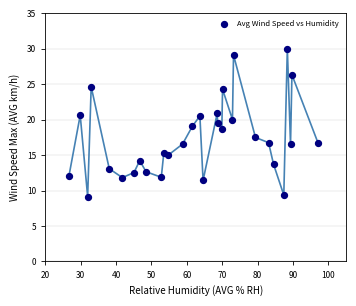

What is the range of Y values (max minus min)?

20.9